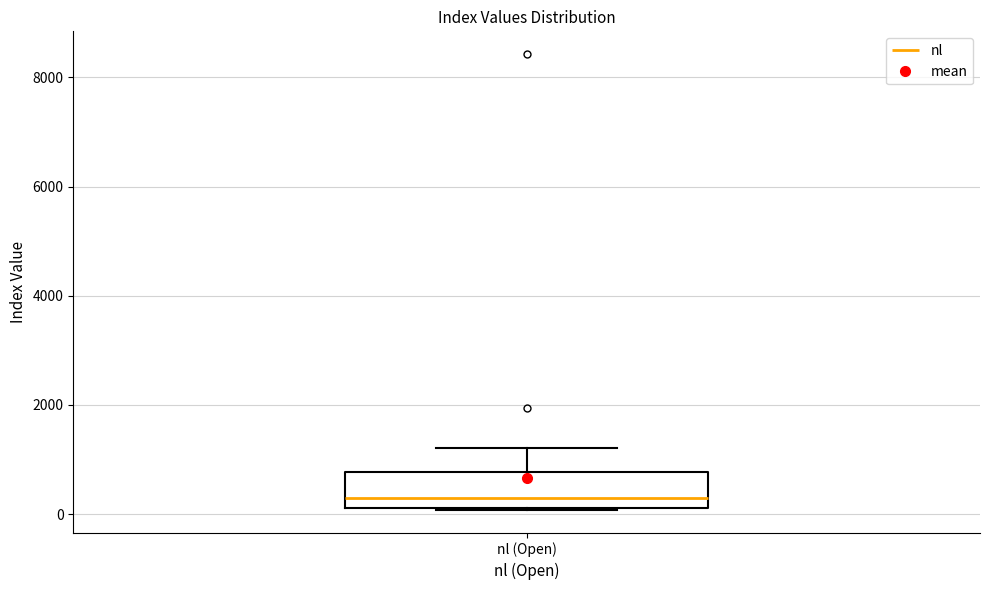

Where is the upper edge of the box for nl (Open) on the y-axis? The values are not printed on the chart, so give them approximately, as read against the axis.

800